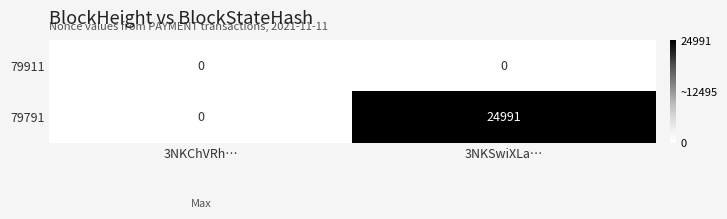

Which series changed the most between 3NKChVRh… and 3NKSwiXLa…?

79791